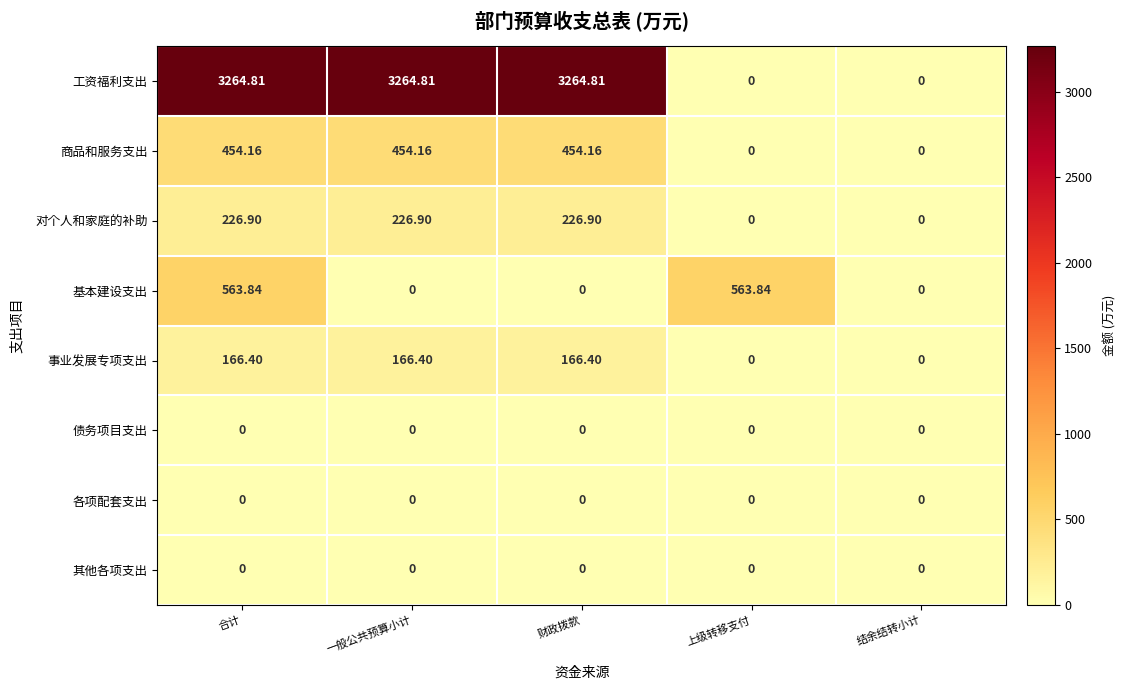

At how many categories does at least one series exceed 264?

4